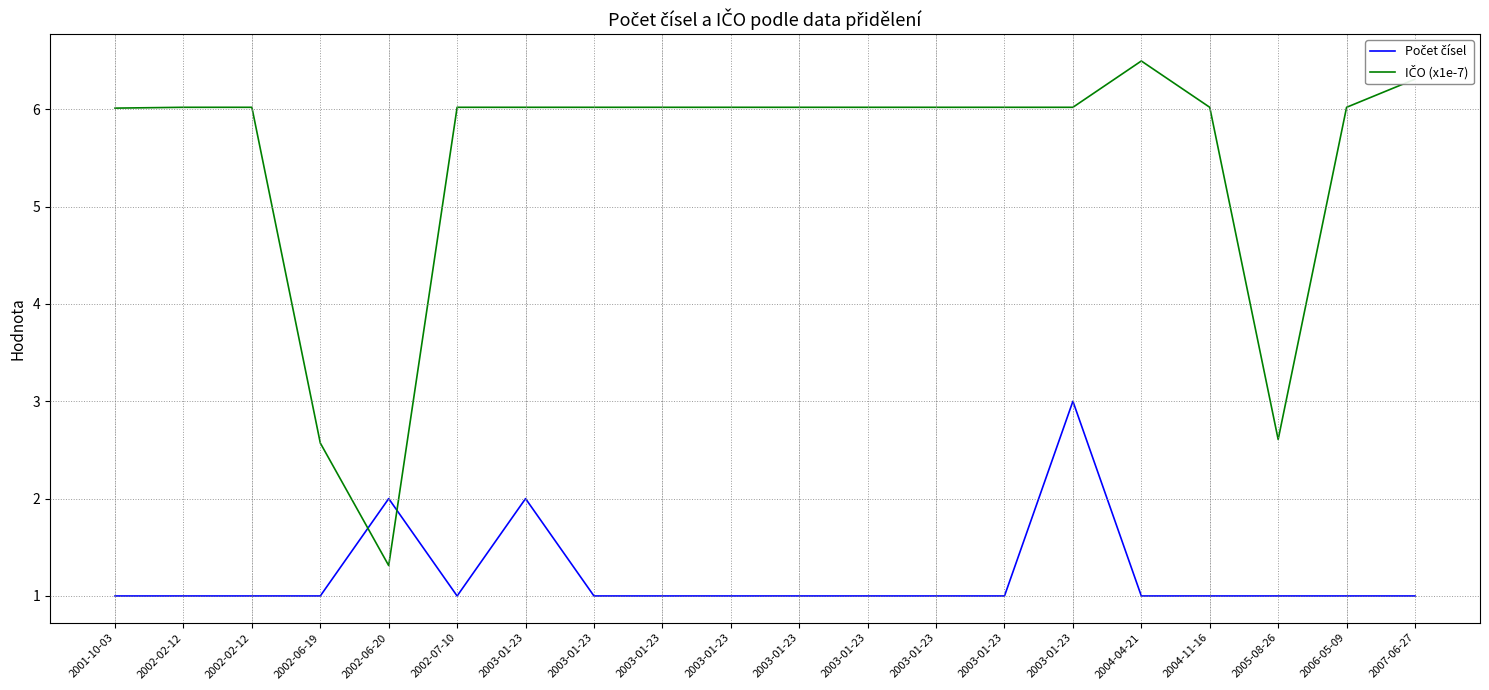

What is the value of the Počet čísel point at the 2nd from the left?

1.0